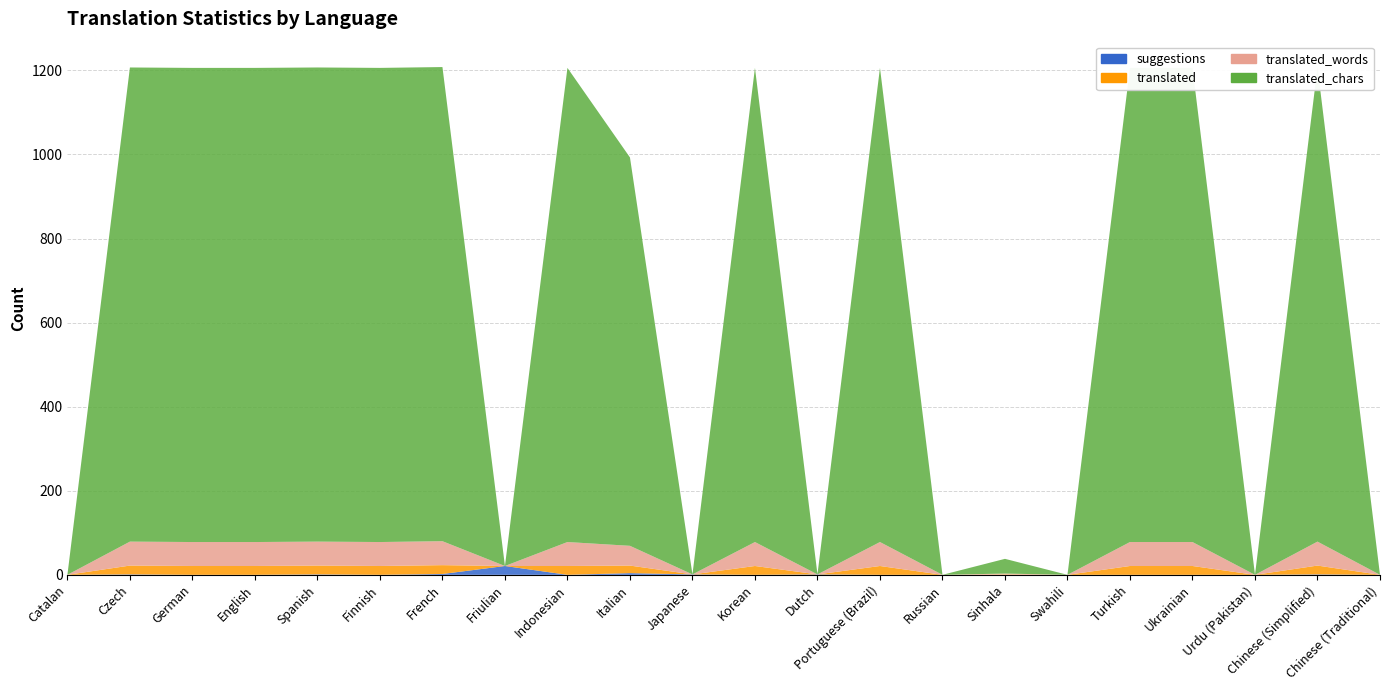

Reading right to left, what are all the values shown in this chart?

suggestions: 0	1	0	0	0	0	0	0	0	1	0	1	4	0	21	2	0	1	0	0	1	0
translated: 0	21	0	21	21	0	1	0	21	0	21	0	18	21	0	21	21	21	21	21	21	0
translated_words: 0	57	0	57	57	0	2	0	57	0	57	0	47	57	0	57	57	57	57	57	57	0
translated_chars: 0	1128	0	1128	1128	0	35	0	1128	0	1128	0	924	1128	0	1128	1128	1128	1128	1128	1128	0